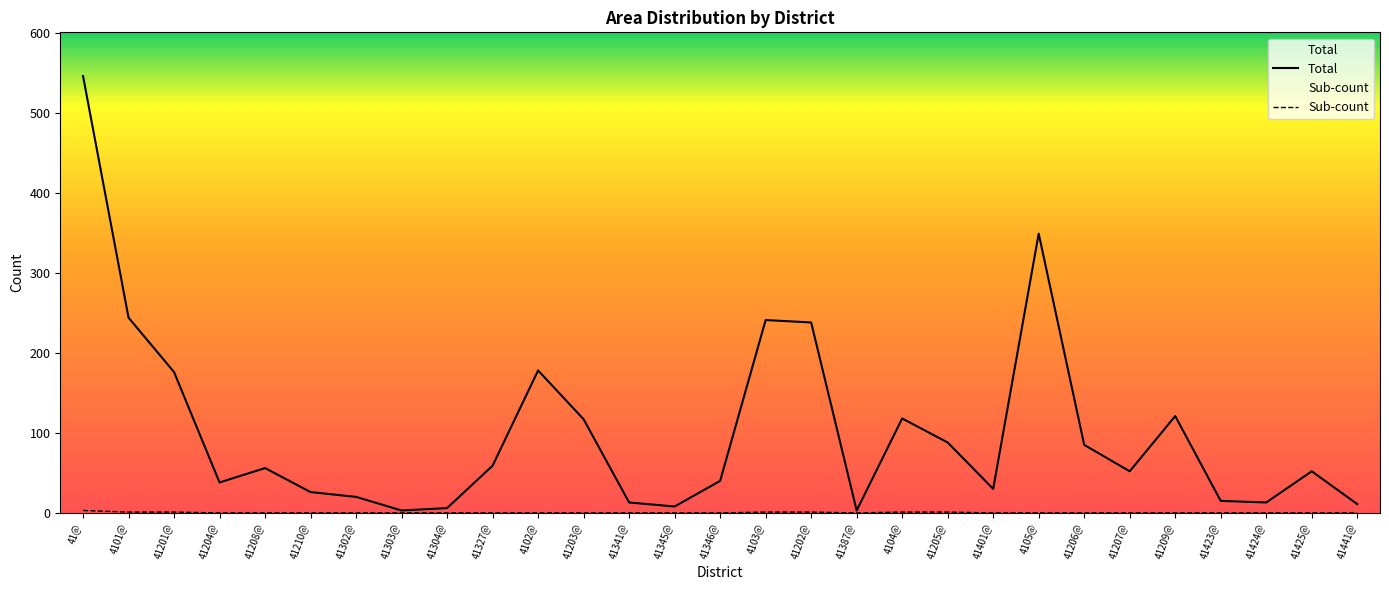

At which label does Sub-count reach its peak?

41@